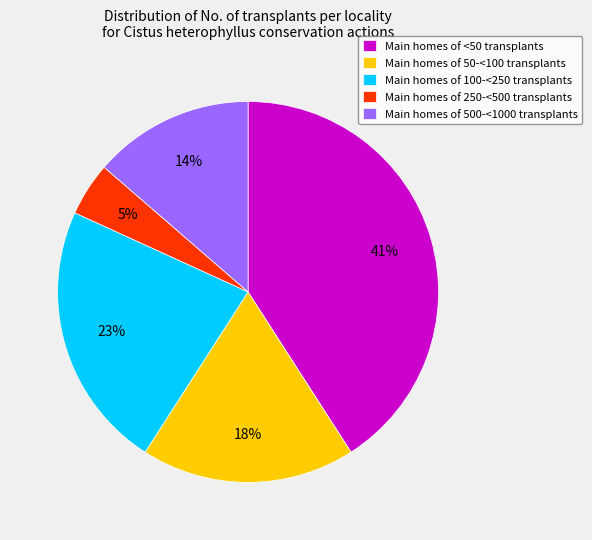

To the nearest percent, what percentage of the pie is Main homes of 500-<1000 transplants?

14%